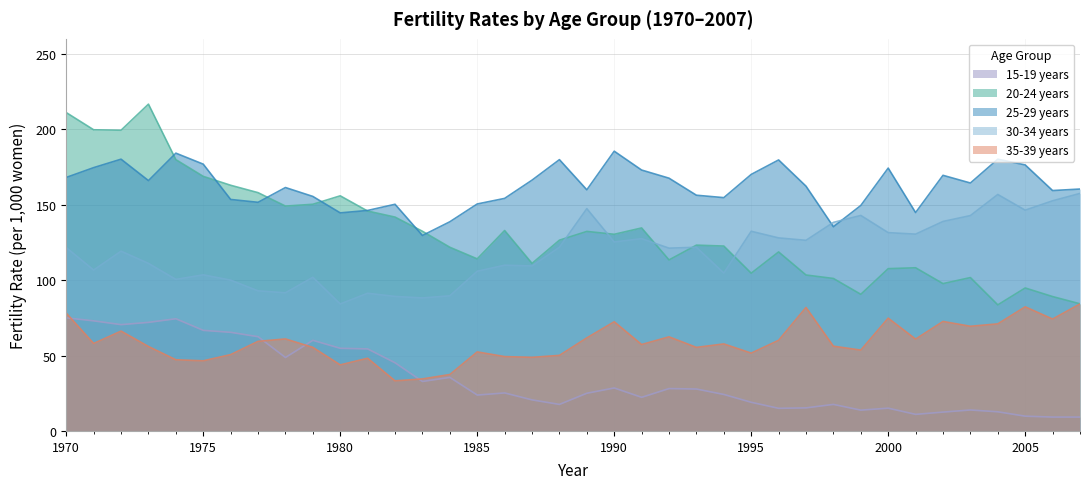

In 35-39 years, how many points are higher than both neighbors (excluding endpoints)?

11